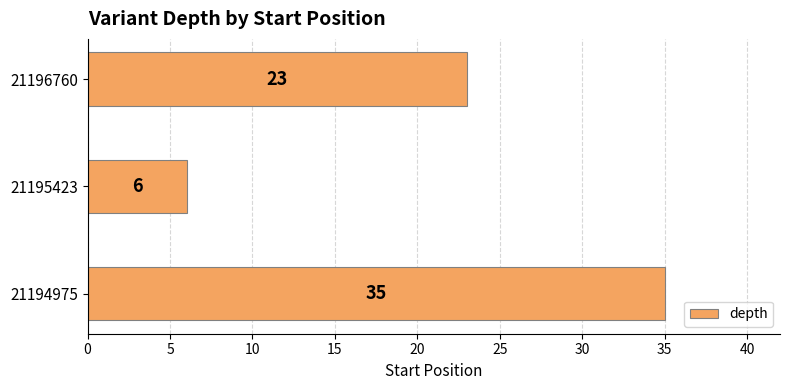

The value at 21196760 is 9. True or false?

False